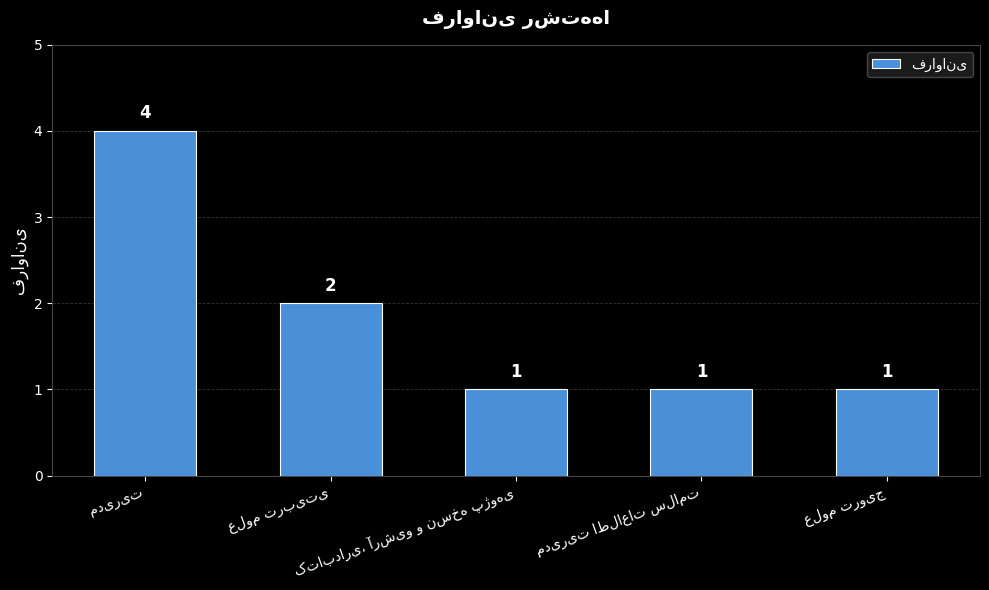

What is the difference between the maximum and second lowest values?

3